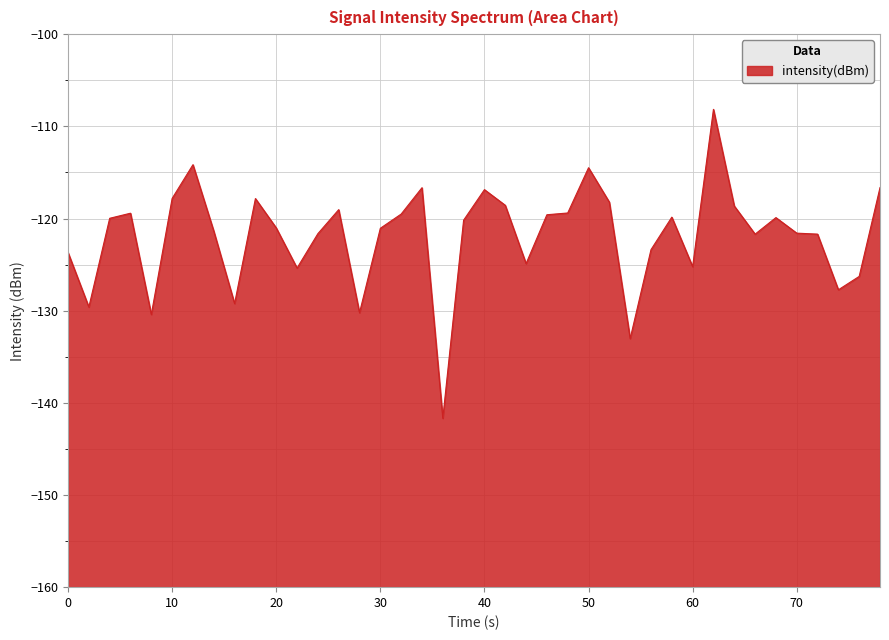

What is the greatest value displayed?

-108.2